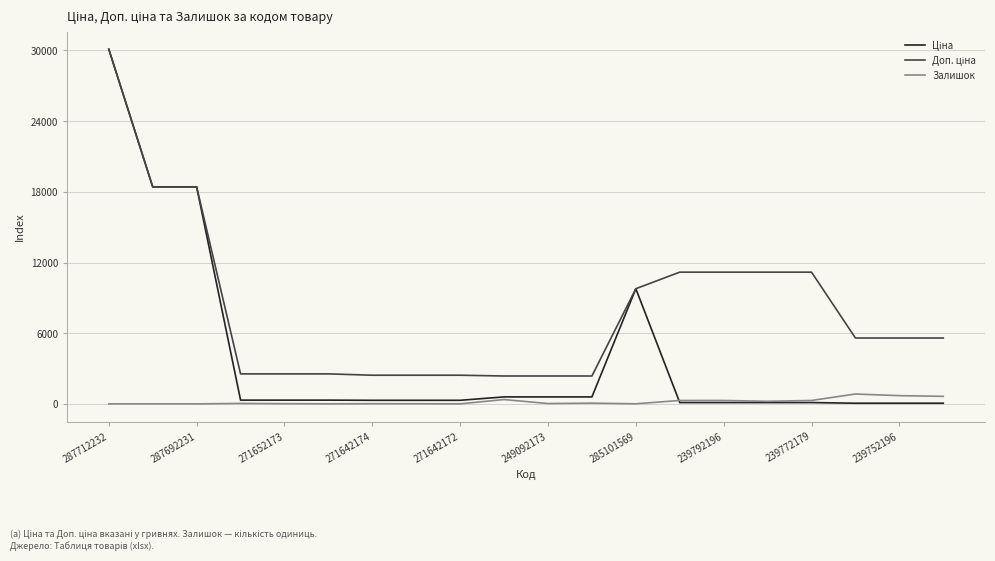

How many series are shown in this chart?

3